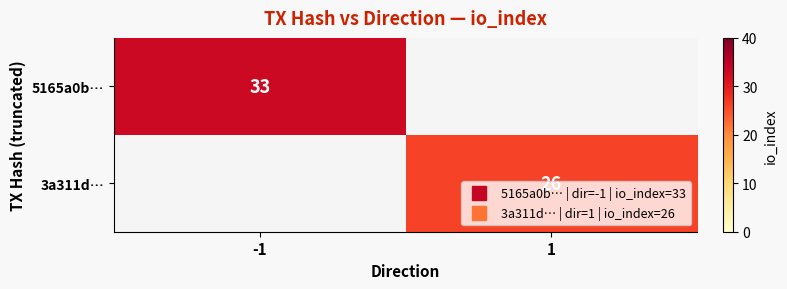

Rank the series by their maximum value, from highest to lowest.

5165a0b…, 3a311d…